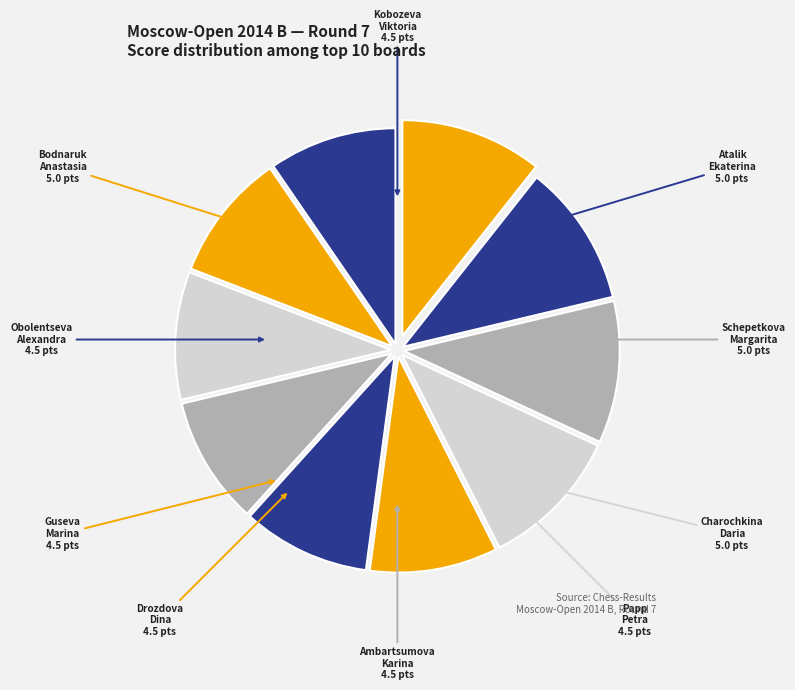

Rank the categories by value from lowest to highest.

Guseva Marina, Obolentseva Alexandra, Ambartsumova Karina, Papp Petra, Drozdova Dina, Kobozeva Viktoria, Bodnaruk Anastasia, Atalik Ekaterina, Schepetkova Margarita, Charochkina Daria